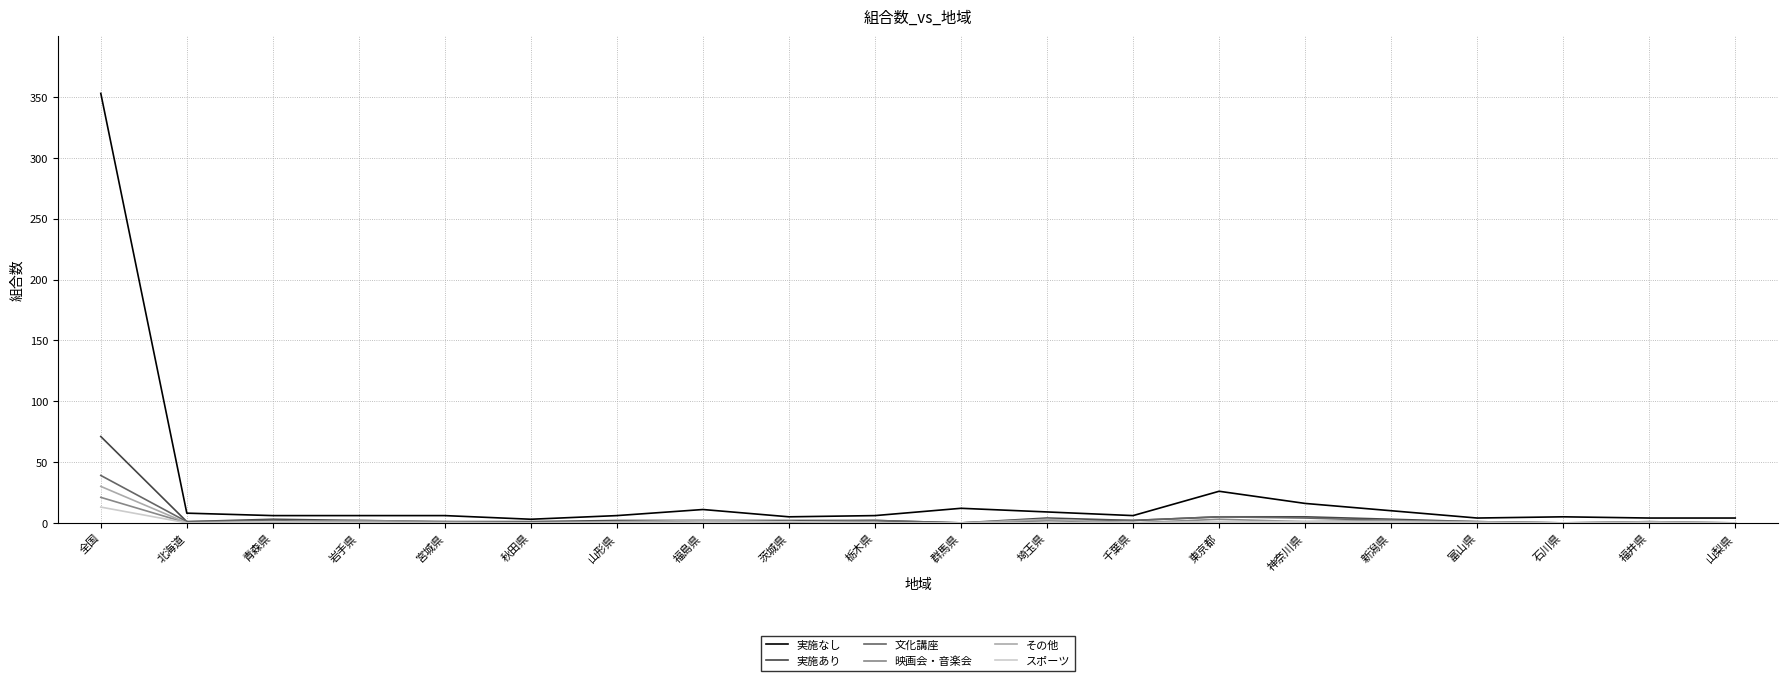

Which category has the highest value in the 実施あり series?

全国